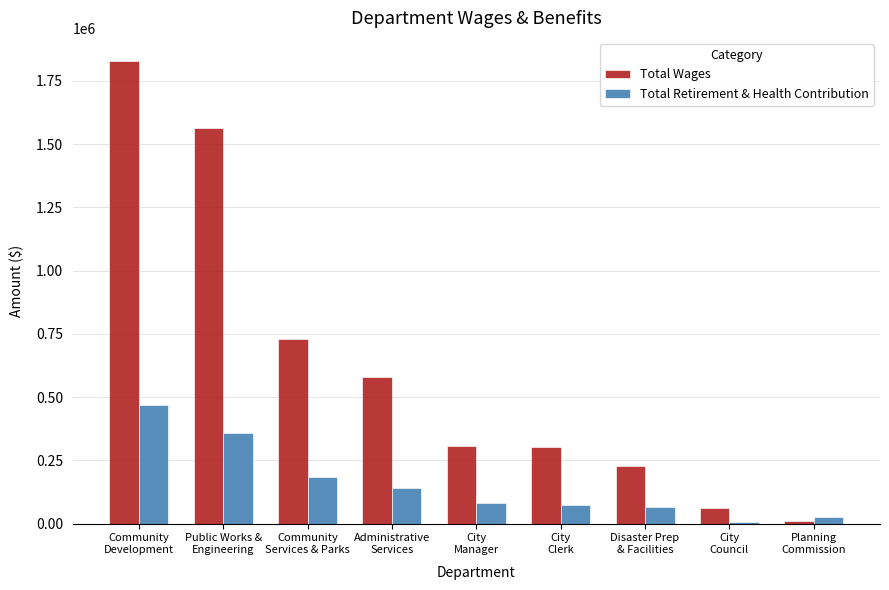

The value of Total Wages at City
Clerk is 301531.0. True or false?

True